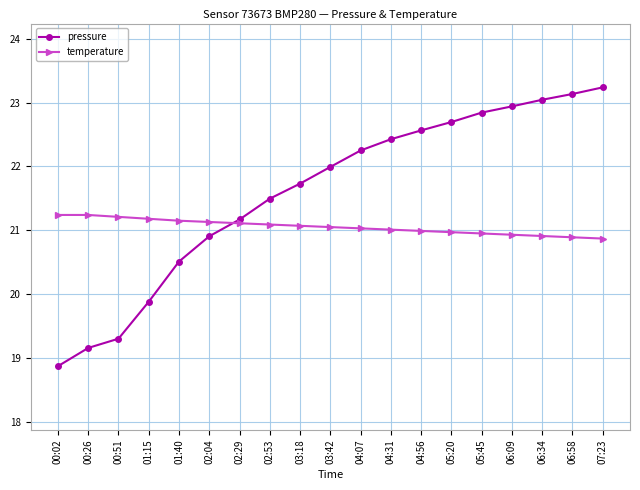

How many series are shown in this chart?

2